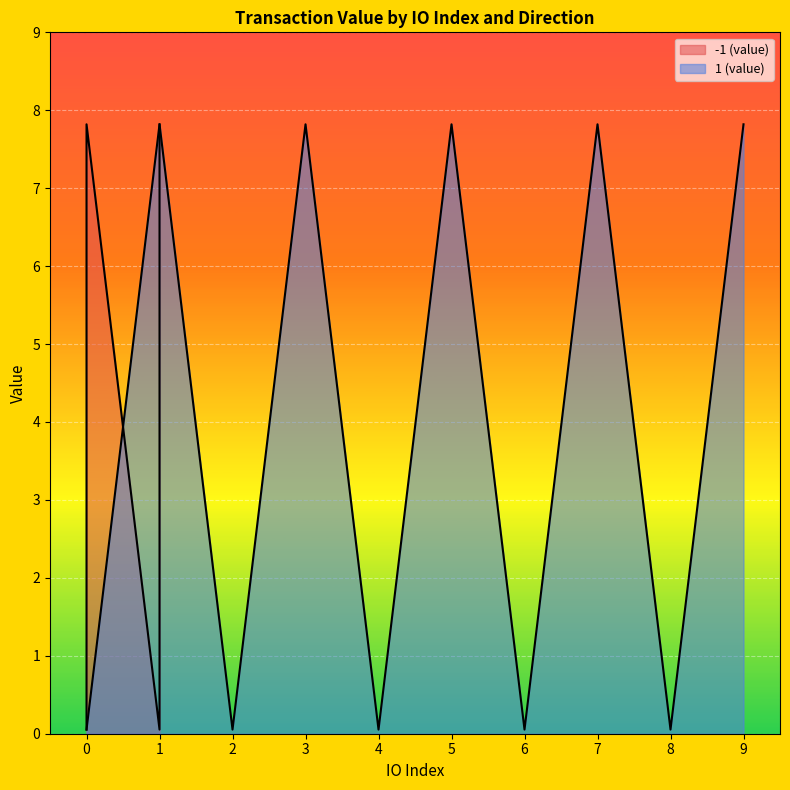

Count the io_index values in the range 0 to 5.

16